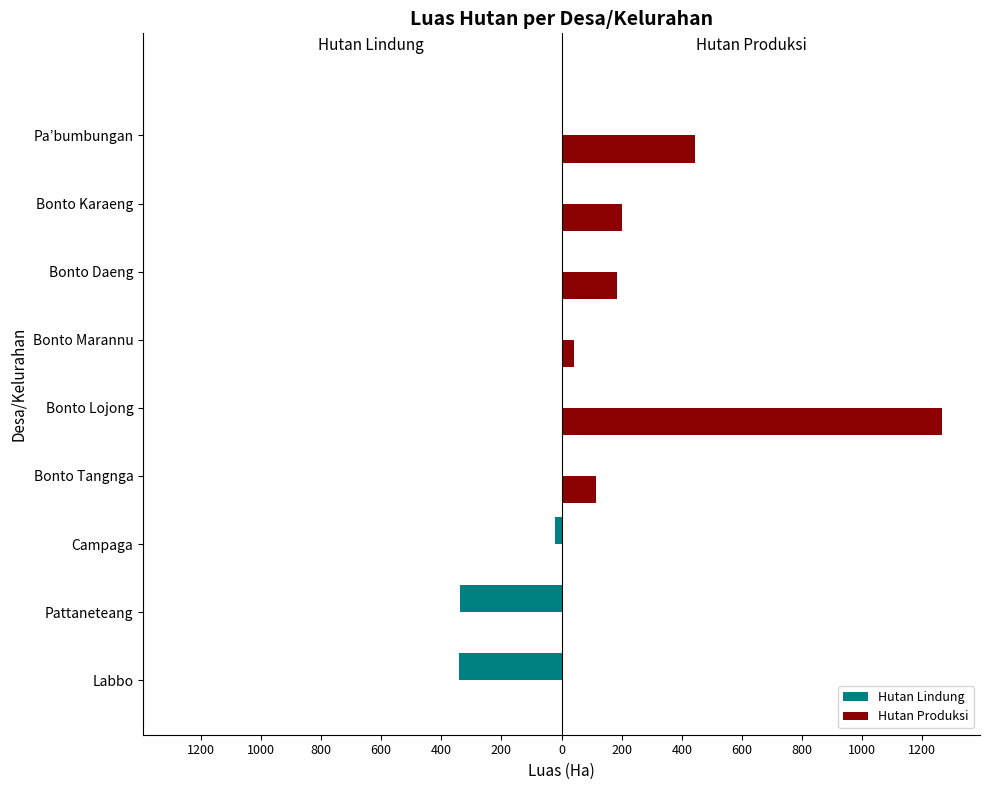

What are all the series names shown in the legend?

Hutan Lindung, Hutan Produksi